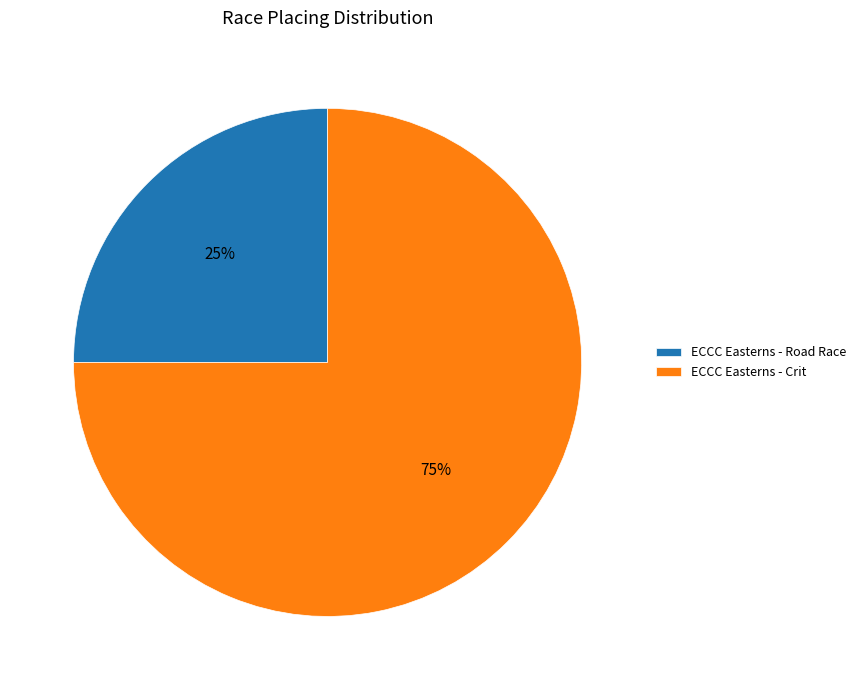

What is the ratio of the value at ECCC Easterns - Crit to the value at ECCC Easterns - Road Race?

3.0